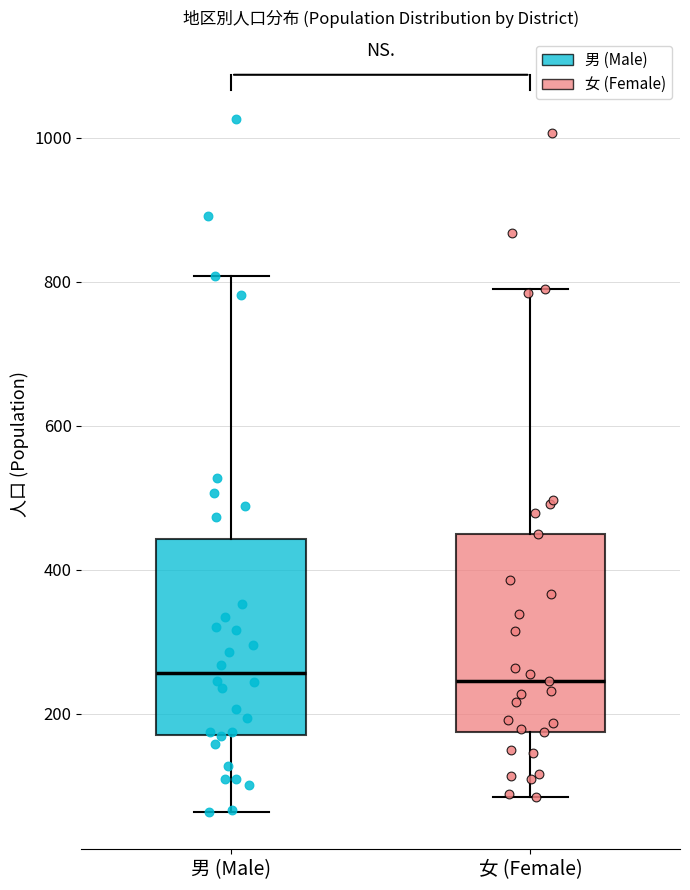

Reading left to right, transcribe this box plot: for each box, give where its median line is, the range the box spans, and where its two whiskers end, as read against the y-axis. The values are not printed on the chart, so give them approximately, as read against the axis.

男 (Male): median 260, box 180 to 440, whiskers 60 to 800
女 (Female): median 240, box 180 to 440, whiskers 80 to 800